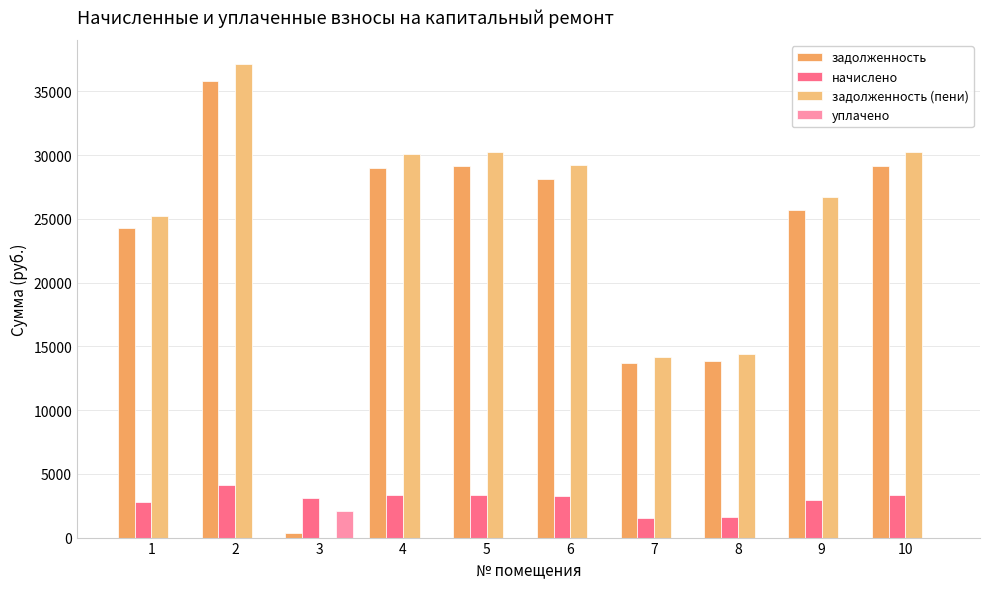

True or false: начислено has a value of 3346.2 at 10.

True